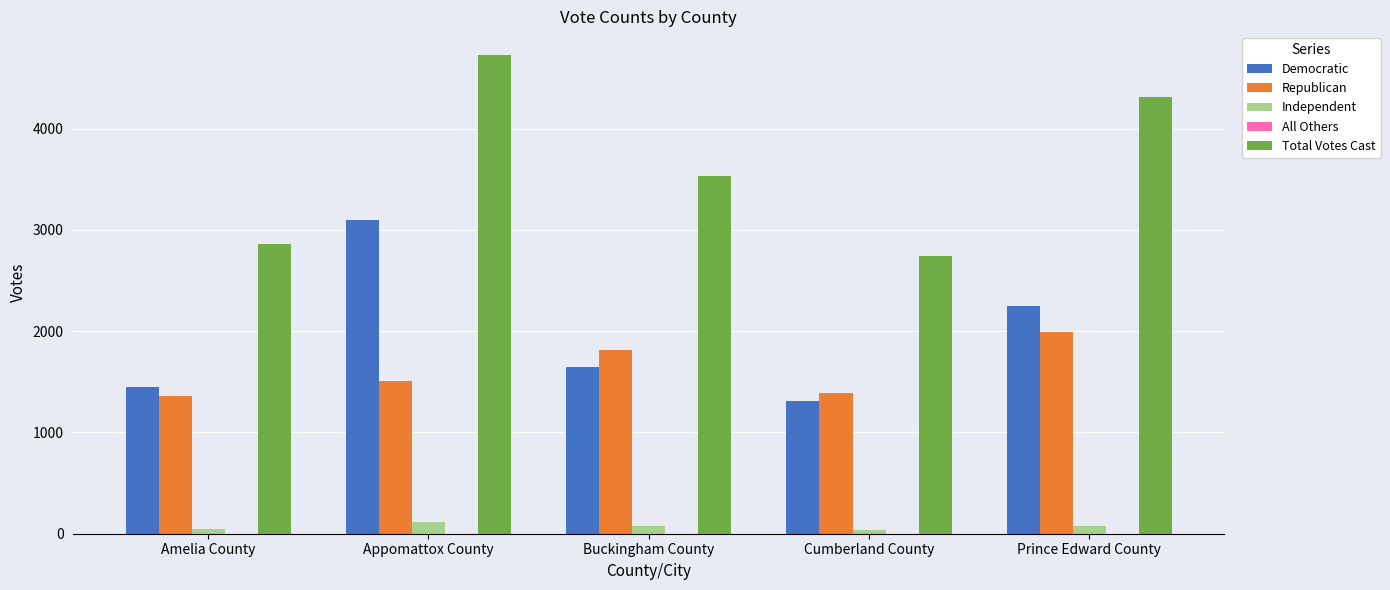

At which label does Total Votes Cast reach its peak?

Appomattox County